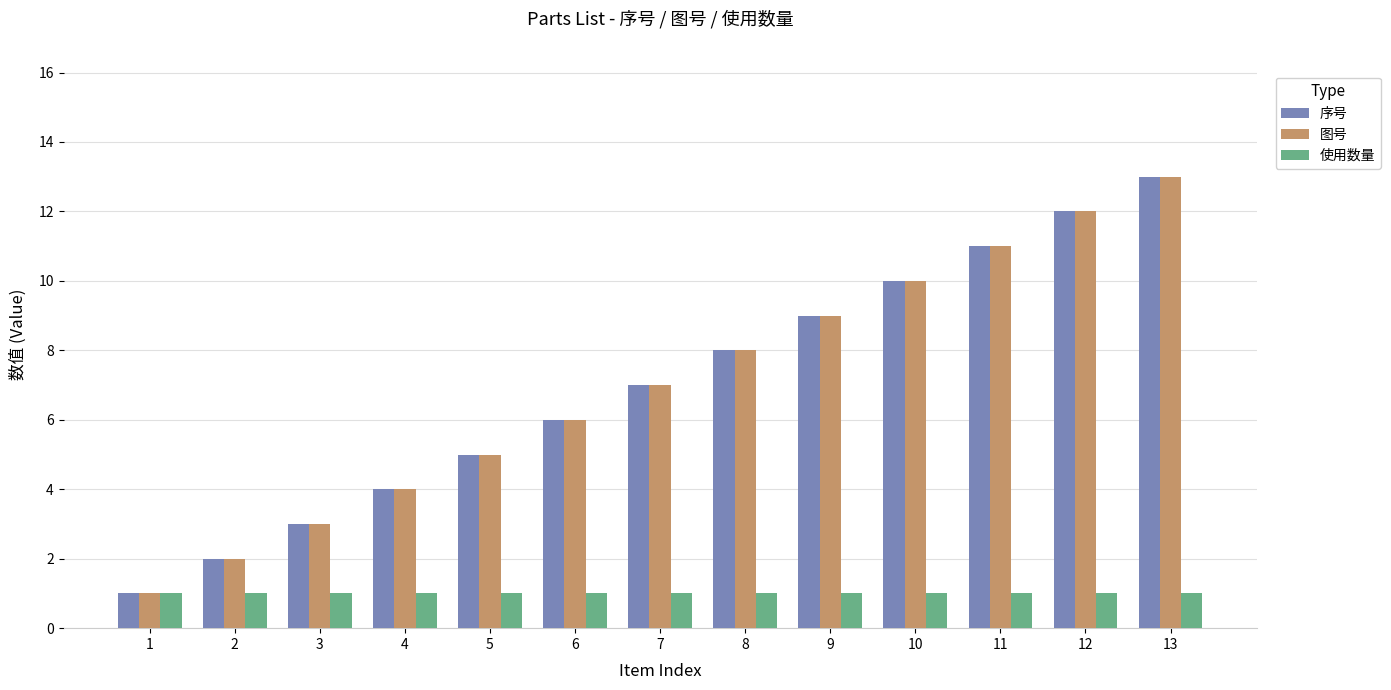

True or false: 序号 has a value of 5 at 10.

False